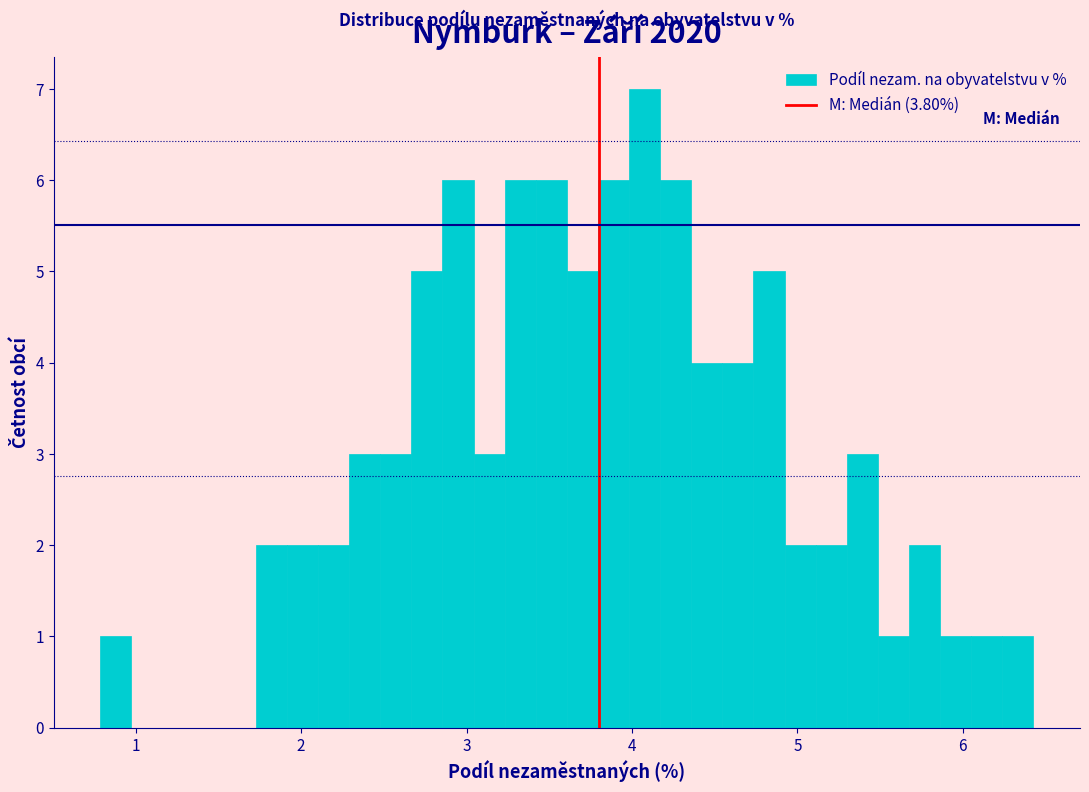

Around what value on the x-axis is the tallest bar? Give the approximate position of its centre, as read against the axis.

4.1